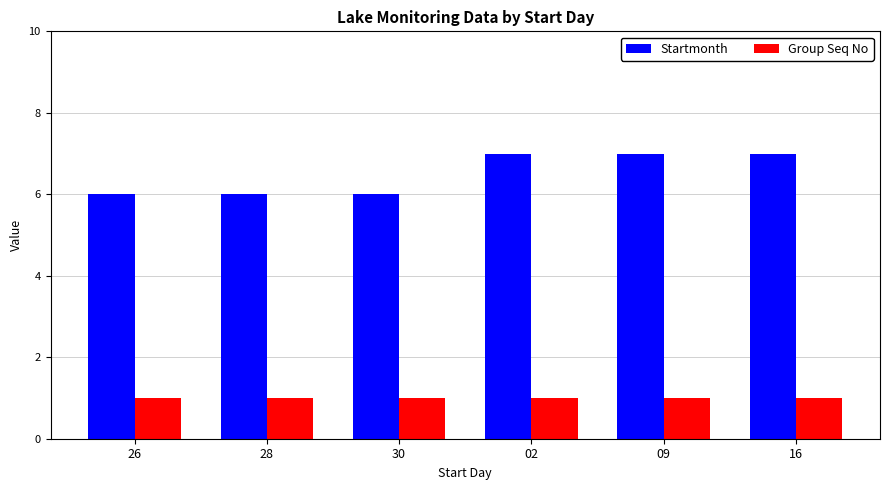

Reading right to left, extract all data points from this chart.

Startmonth: 16=7	09=7	02=7	30=6	28=6	26=6
Group Seq No: 16=1	09=1	02=1	30=1	28=1	26=1